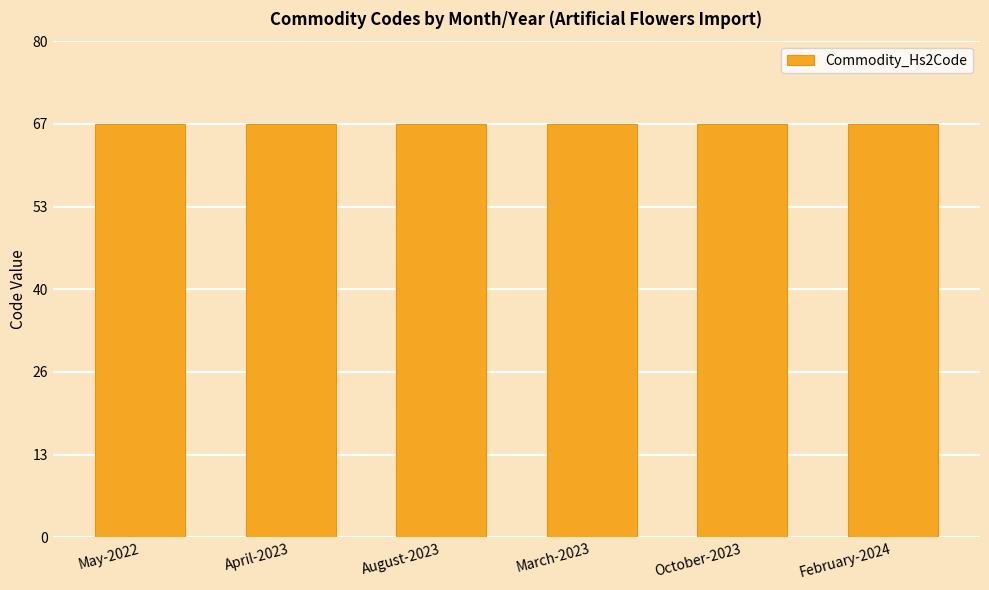

Count the number of categories in the chart.

6